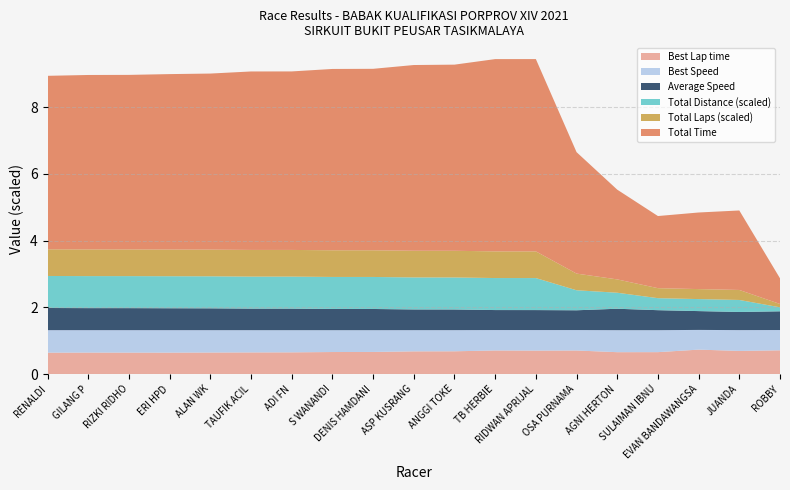

Reading left to right, what are all the values shown in this chart?

Total Time: RENALDI=520.2	GILANG P=523.1	RIZKI RIDHO=523.4	ERI HPD=526.1	ALAN WK=528.0	TAUFIK ACIL=535.1	ADI FN=535.3	S WANANDI=543.7	DENIS HAMDANI=544.2	ASP KUSRANG=556.9	ANGGI TOKE=558.2	TB HERBIE=576.5	RIDWAN APRIJAL=576.6	OSA PURNAMA=364.2	AGNI HERTON=269.1	SULAIMAN IBNU=216.3	EVAN BANDAWANGSA=229.7	JUANDA=238.4	ROBBY=77.0
Best Lap time: RENALDI=64.0	GILANG P=64.3	RIZKI RIDHO=64.2	ERI HPD=64.1	ALAN WK=64.4	TAUFIK ACIL=64.7	ADI FN=65.0	S WANANDI=65.9	DENIS HAMDANI=66.1	ASP KUSRANG=67.9	ANGGI TOKE=68.1	TB HERBIE=70.6	RIDWAN APRIJAL=70.2	OSA PURNAMA=70.5	AGNI HERTON=65.4	SULAIMAN IBNU=65.5	EVAN BANDAWANGSA=73.1	JUANDA=69.3	ROBBY=71.0
Best Speed: RENALDI=67.5	GILANG P=67.2	RIZKI RIDHO=67.3	ERI HPD=67.4	ALAN WK=67.1	TAUFIK ACIL=66.7	ADI FN=66.5	S WANANDI=65.6	DENIS HAMDANI=65.3	ASP KUSRANG=63.6	ANGGI TOKE=63.4	TB HERBIE=61.2	RIDWAN APRIJAL=61.6	OSA PURNAMA=61.3	AGNI HERTON=66.0	SULAIMAN IBNU=65.9	EVAN BANDAWANGSA=59.1	JUANDA=62.4	ROBBY=60.8
Average Speed: RENALDI=66.4	GILANG P=66.1	RIZKI RIDHO=66.0	ERI HPD=65.7	ALAN WK=65.5	TAUFIK ACIL=64.6	ADI FN=64.6	S WANANDI=63.6	DENIS HAMDANI=63.5	ASP KUSRANG=62.1	ANGGI TOKE=61.9	TB HERBIE=59.9	RIDWAN APRIJAL=59.9	OSA PURNAMA=59.3	AGNI HERTON=64.2	SULAIMAN IBNU=59.9	EVAN BANDAWANGSA=56.4	JUANDA=54.4	ROBBY=56.1
Total Distance: RENALDI=9.6	GILANG P=9.6	RIZKI RIDHO=9.6	ERI HPD=9.6	ALAN WK=9.6	TAUFIK ACIL=9.6	ADI FN=9.6	S WANANDI=9.6	DENIS HAMDANI=9.6	ASP KUSRANG=9.6	ANGGI TOKE=9.6	TB HERBIE=9.6	RIDWAN APRIJAL=9.6	OSA PURNAMA=6.0	AGNI HERTON=4.8	SULAIMAN IBNU=3.6	EVAN BANDAWANGSA=3.6	JUANDA=3.6	ROBBY=1.2
Total Laps: RENALDI=8.0	GILANG P=8.0	RIZKI RIDHO=8.0	ERI HPD=8.0	ALAN WK=8.0	TAUFIK ACIL=8.0	ADI FN=8.0	S WANANDI=8.0	DENIS HAMDANI=8.0	ASP KUSRANG=8.0	ANGGI TOKE=8.0	TB HERBIE=8.0	RIDWAN APRIJAL=8.0	OSA PURNAMA=5.0	AGNI HERTON=4.0	SULAIMAN IBNU=3.0	EVAN BANDAWANGSA=3.0	JUANDA=3.0	ROBBY=1.0